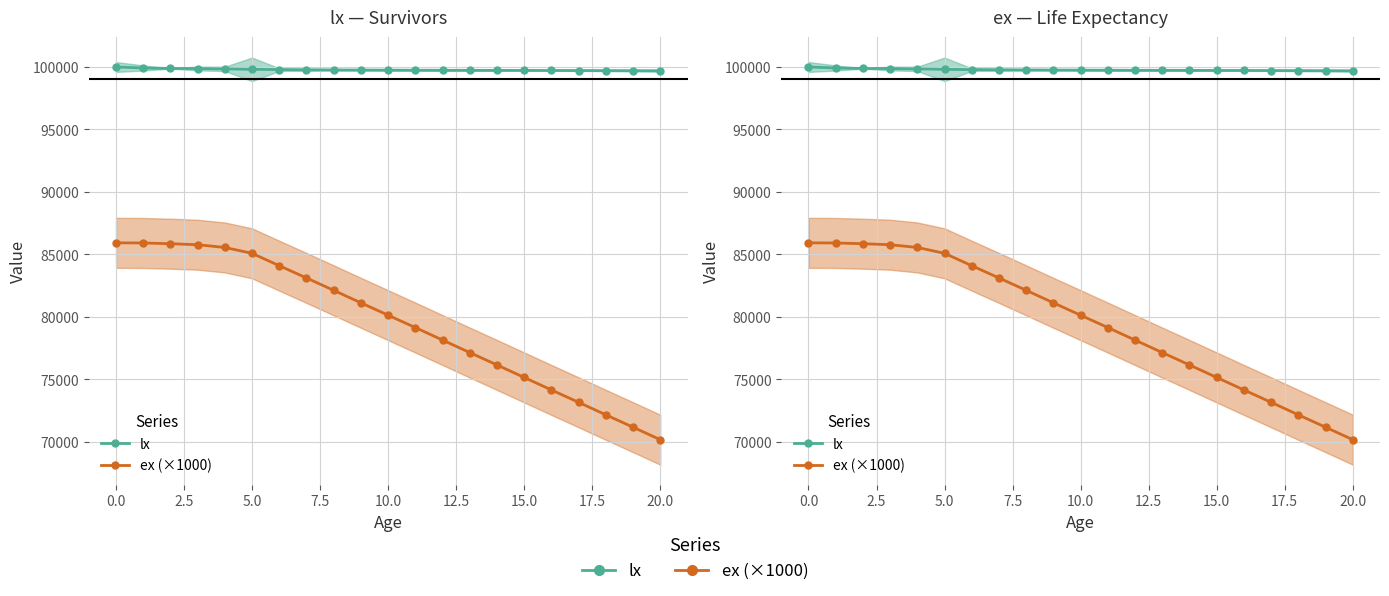

True or false: lx has a value of 25780 at 13.

False